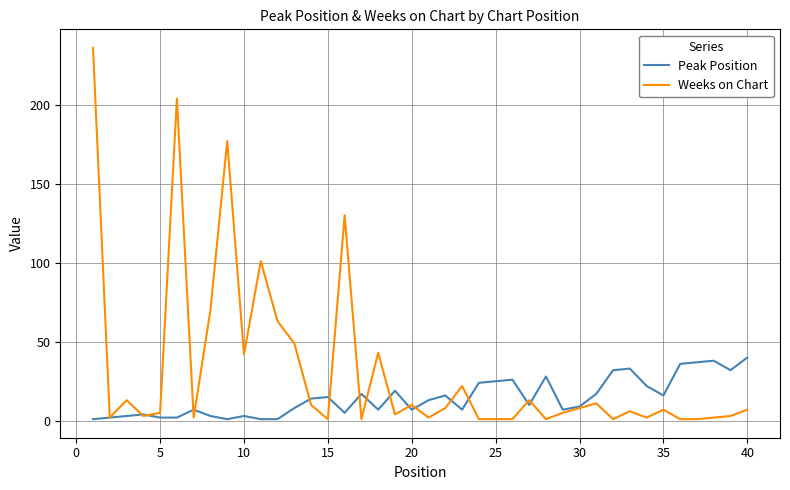

Rank the series by their maximum value, from lowest to highest.

Peak Position, Weeks on Chart